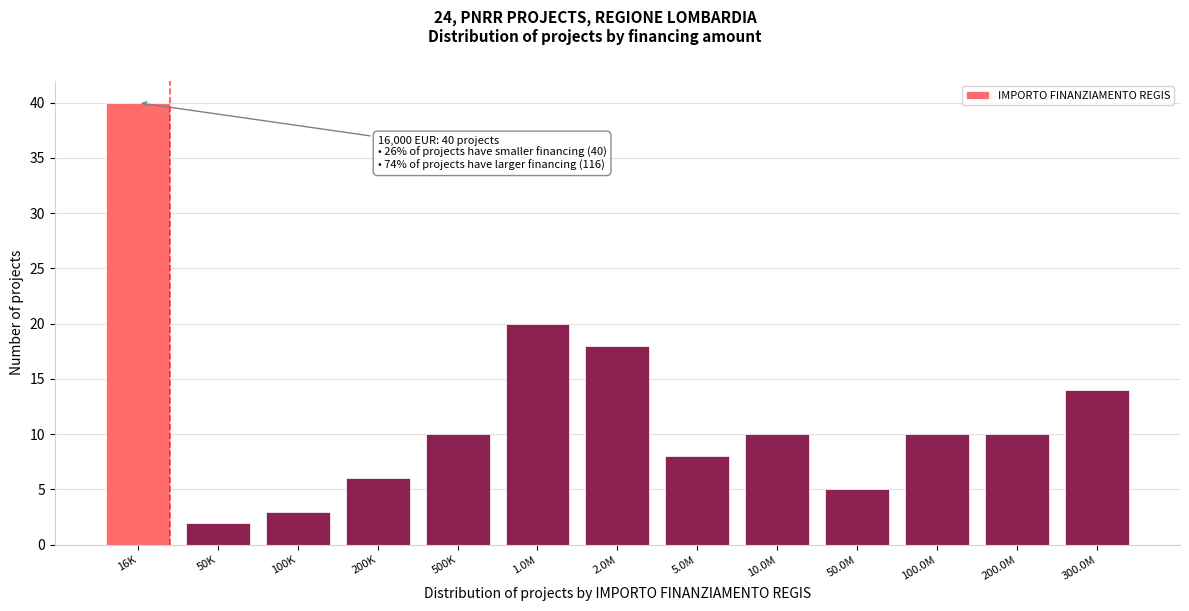

Reading right to left, extract all data points from this chart.

300.0M=14	200.0M=10	100.0M=10	50.0M=5	10.0M=10	5.0M=8	2.0M=18	1.0M=20	500K=10	200K=6	100K=3	50K=2	16K=40